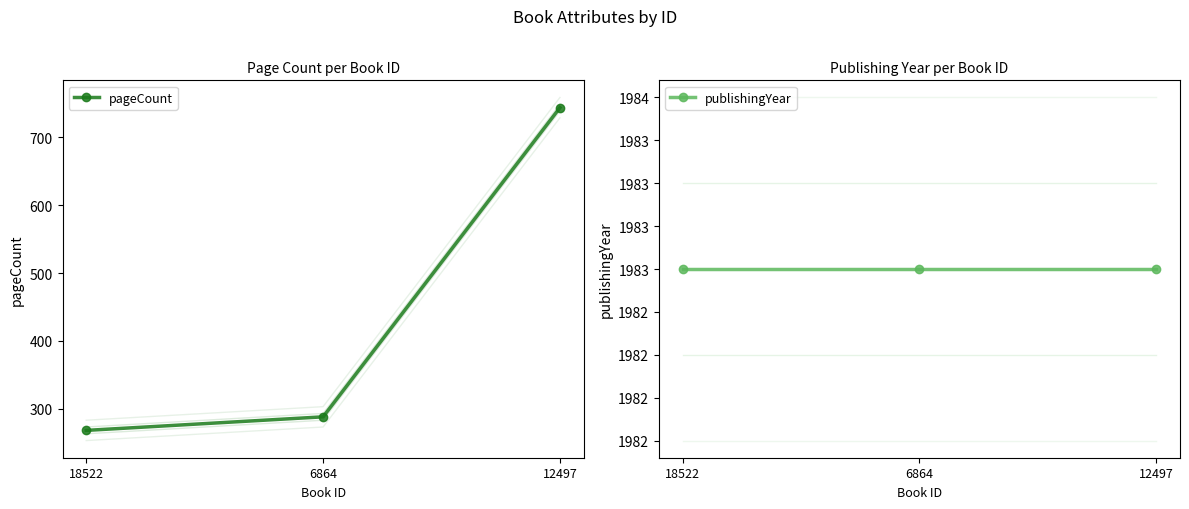

Which series has the largest range (max minus min)?

pageCount